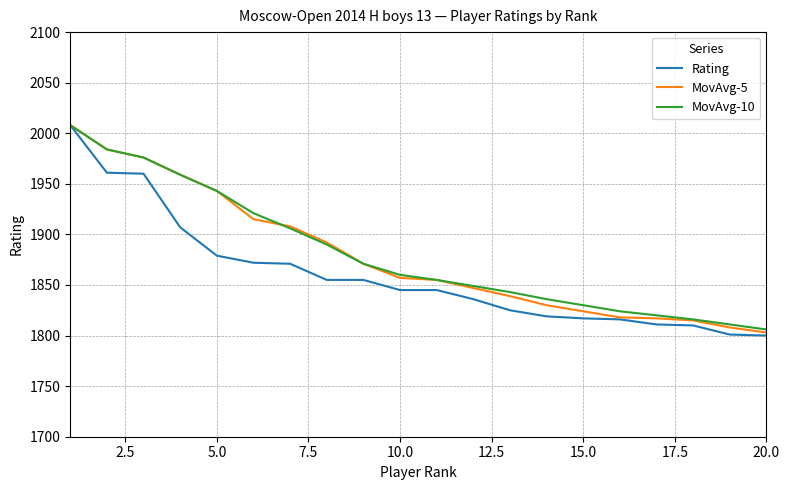

Which series has the largest range (max minus min)?

Rating